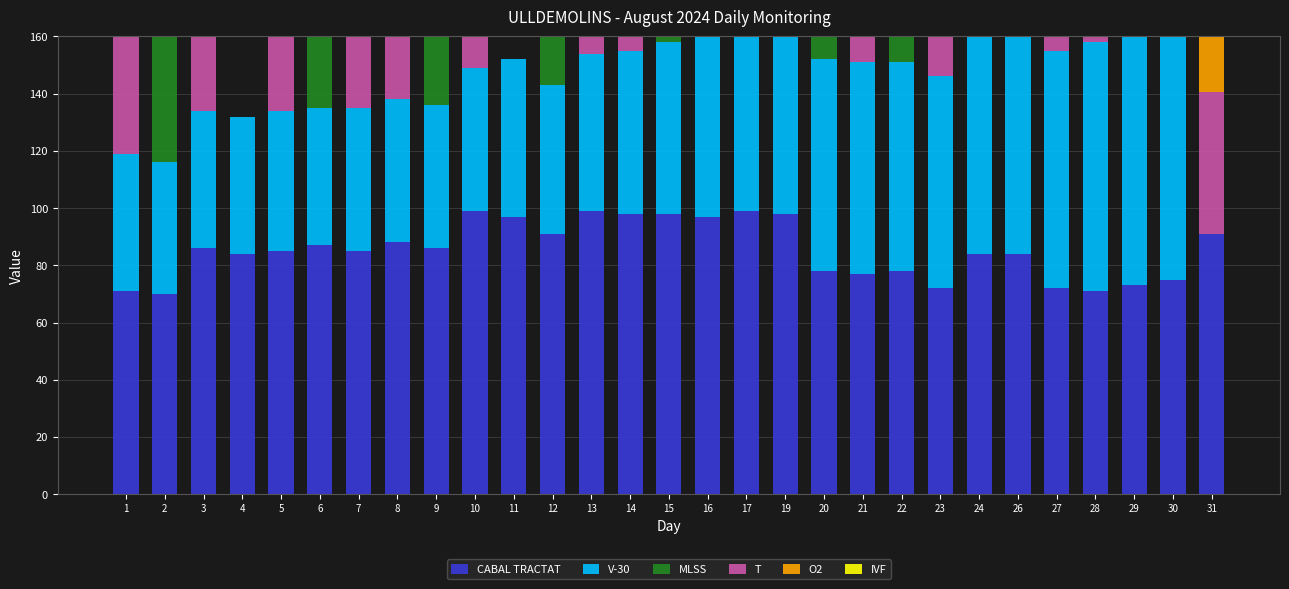

What is the difference between the highest and lowest values at 31?

91.0